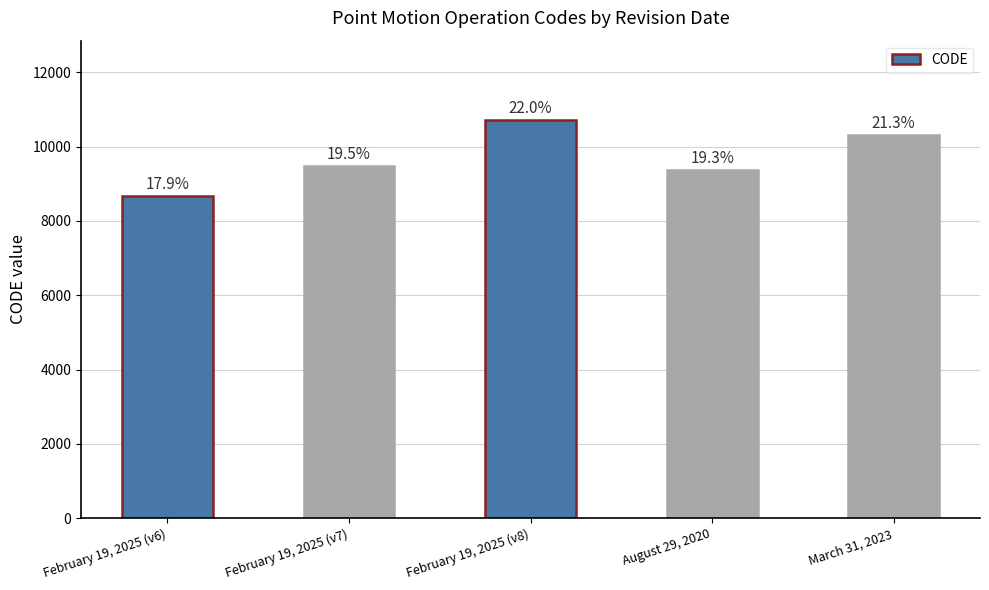

Where does the data first go above 9483?

February 19, 2025 (v8)